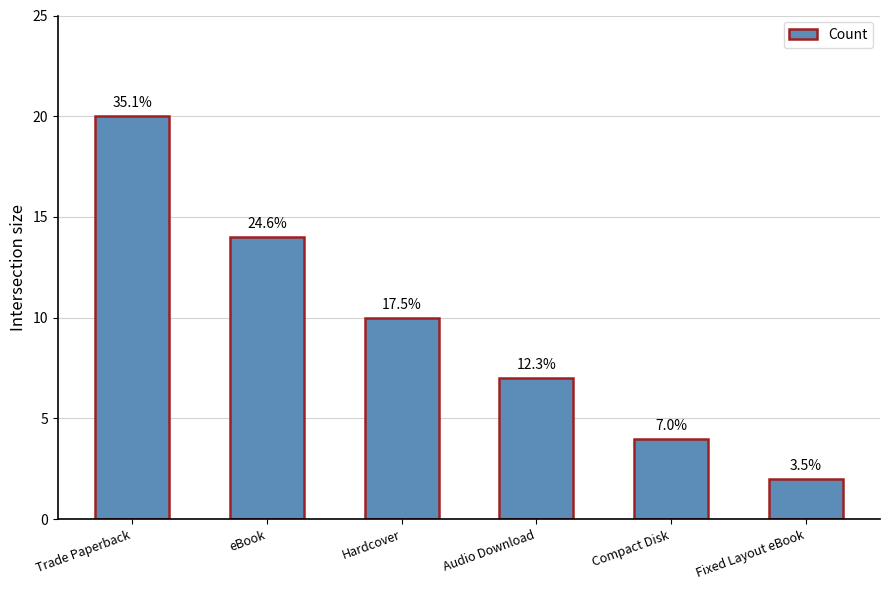

What is the greatest value displayed?

20